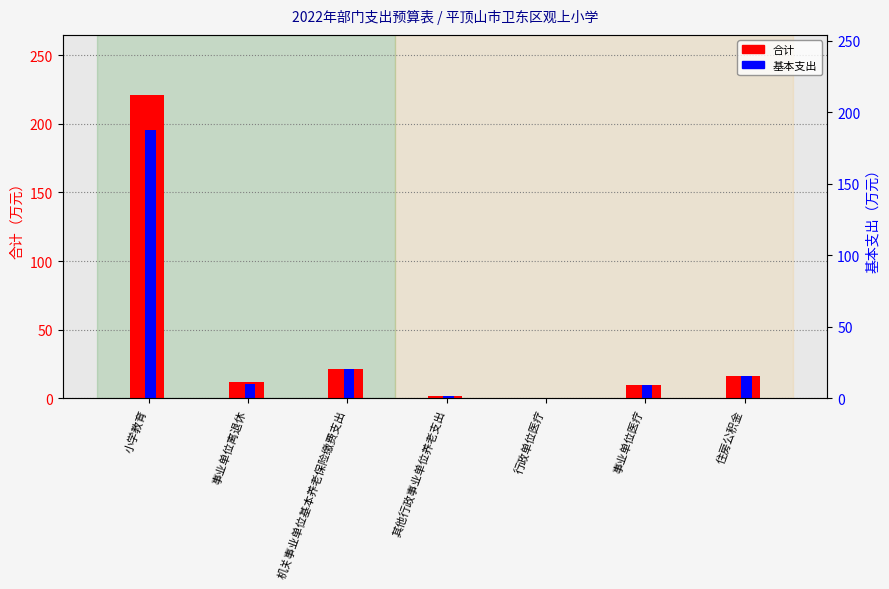

List the series in order of their overall mean, highest first.

合计, 基本支出